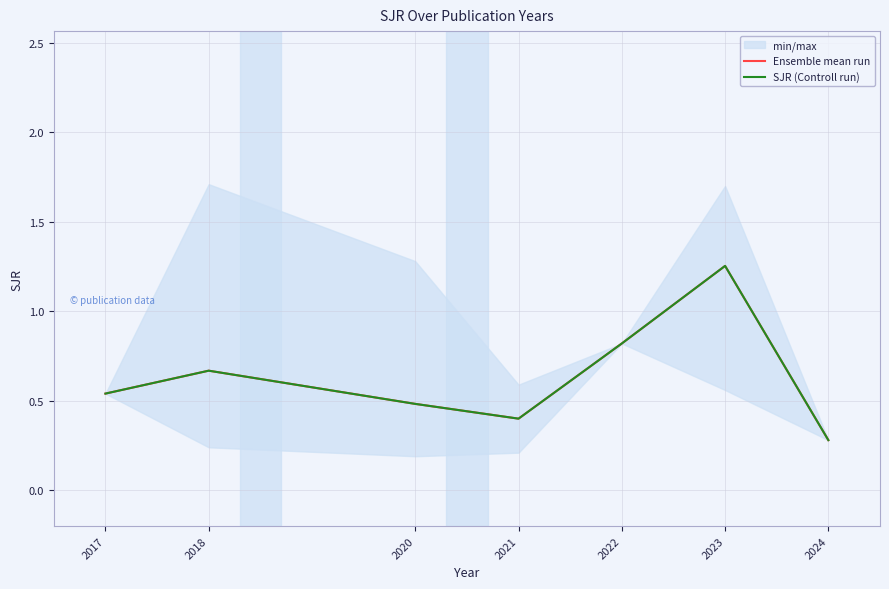

What is the average value of the SJR (Controll run) series?

0.6